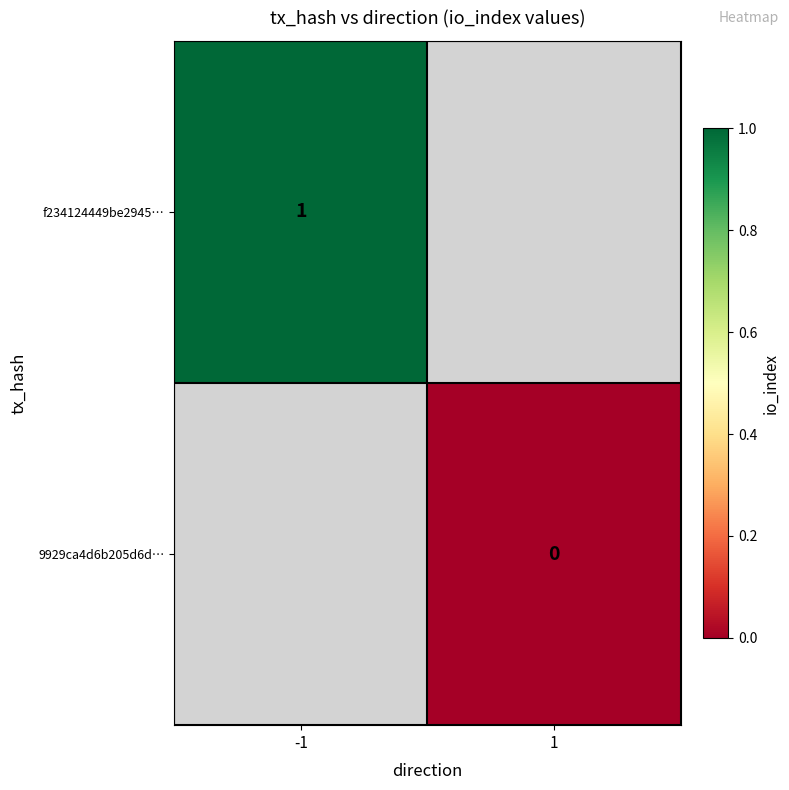

Which has a higher value, 1 or -1?

-1